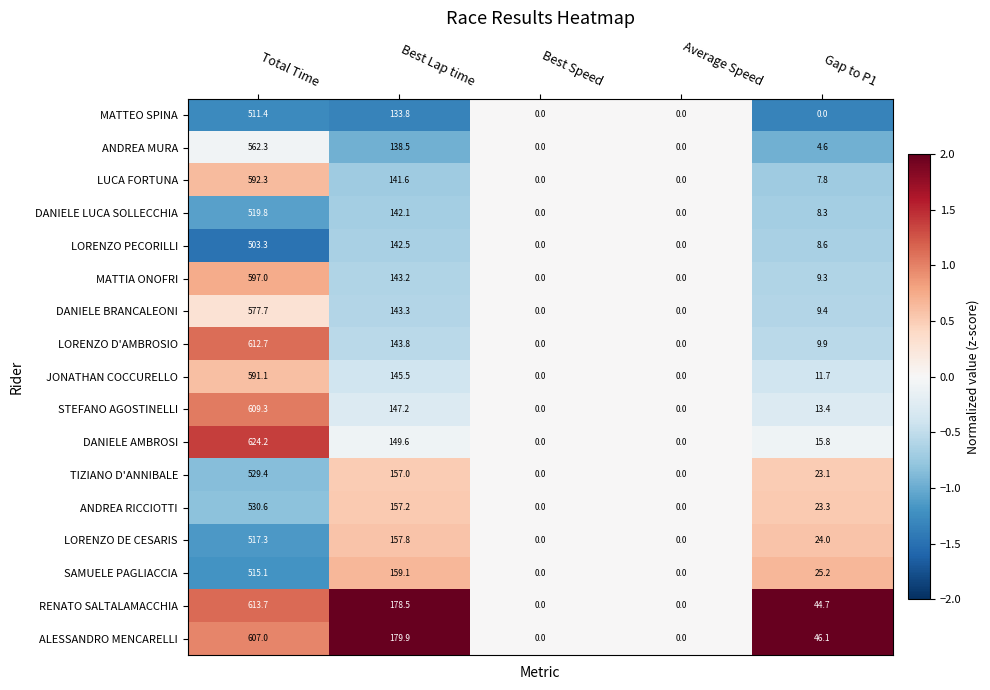

Which series has the largest total across all categories?

RENATO SALTALAMACCHIA